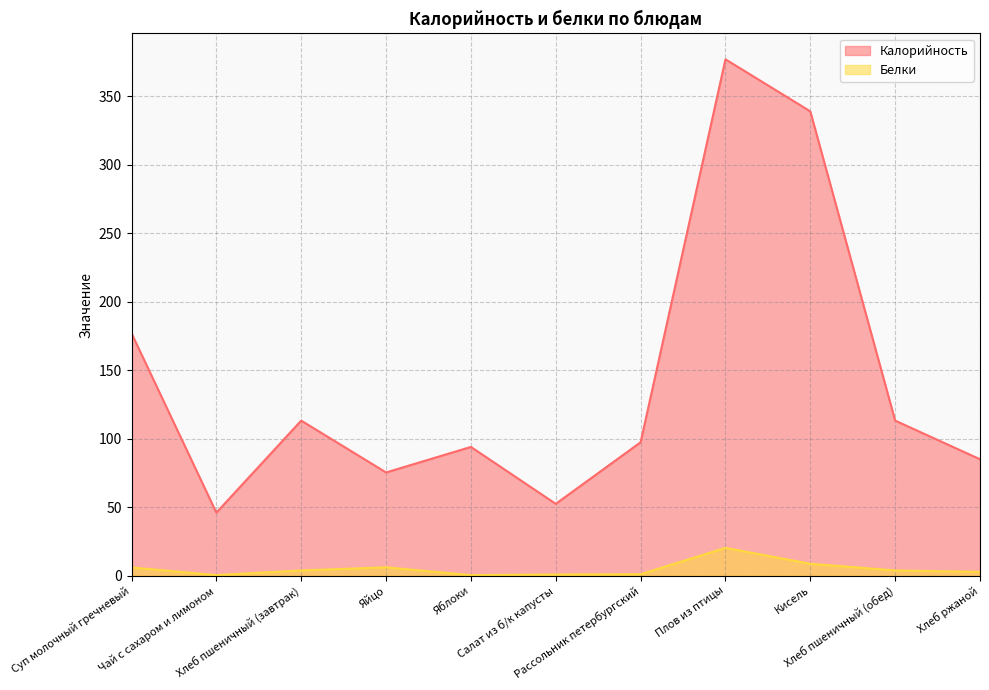

True or false: Калорийность has more than 2 points higher than both neighbors.

True